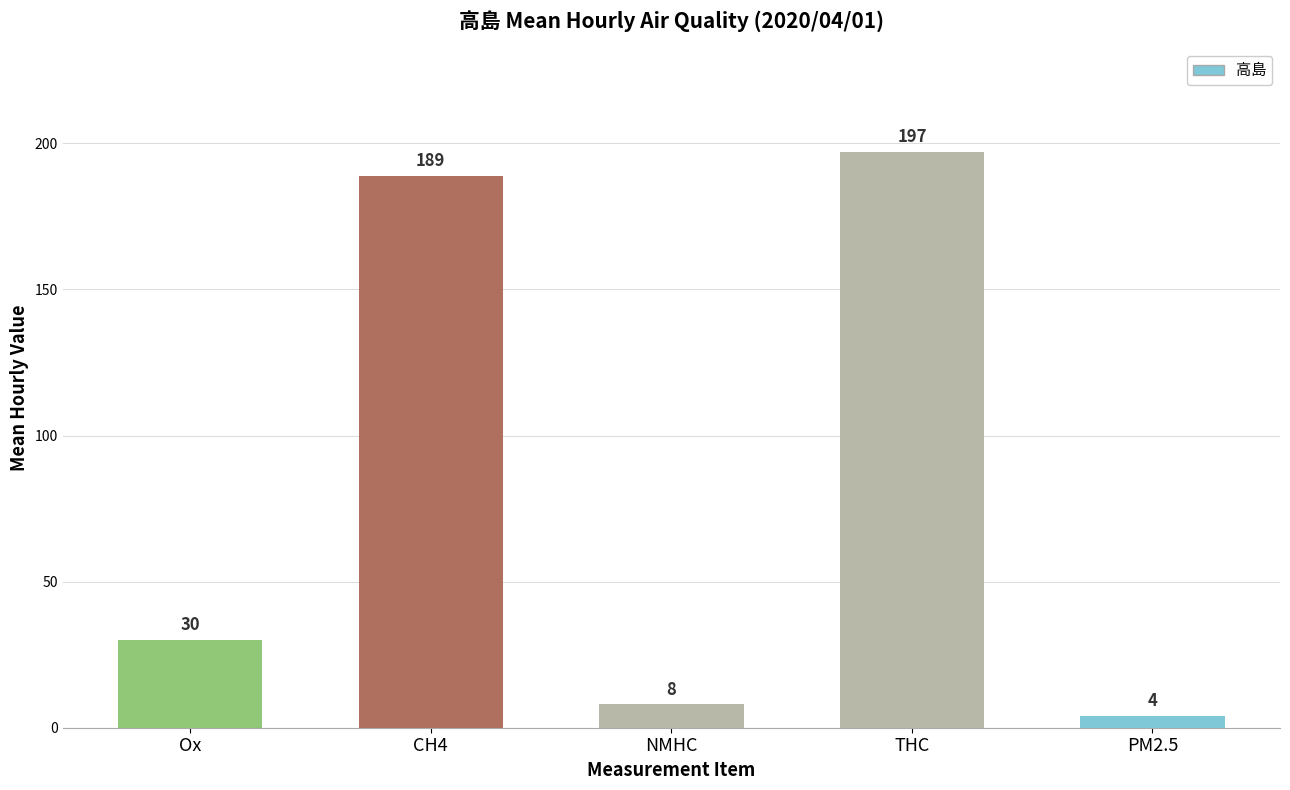

Rank the categories by value from highest to lowest.

THC, CH4, Ox, NMHC, PM2.5